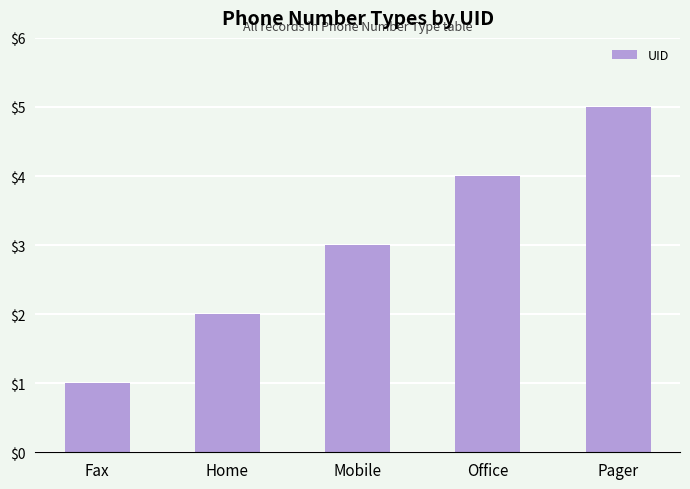

The chart shows a value of 3 at Mobile. True or false?

True